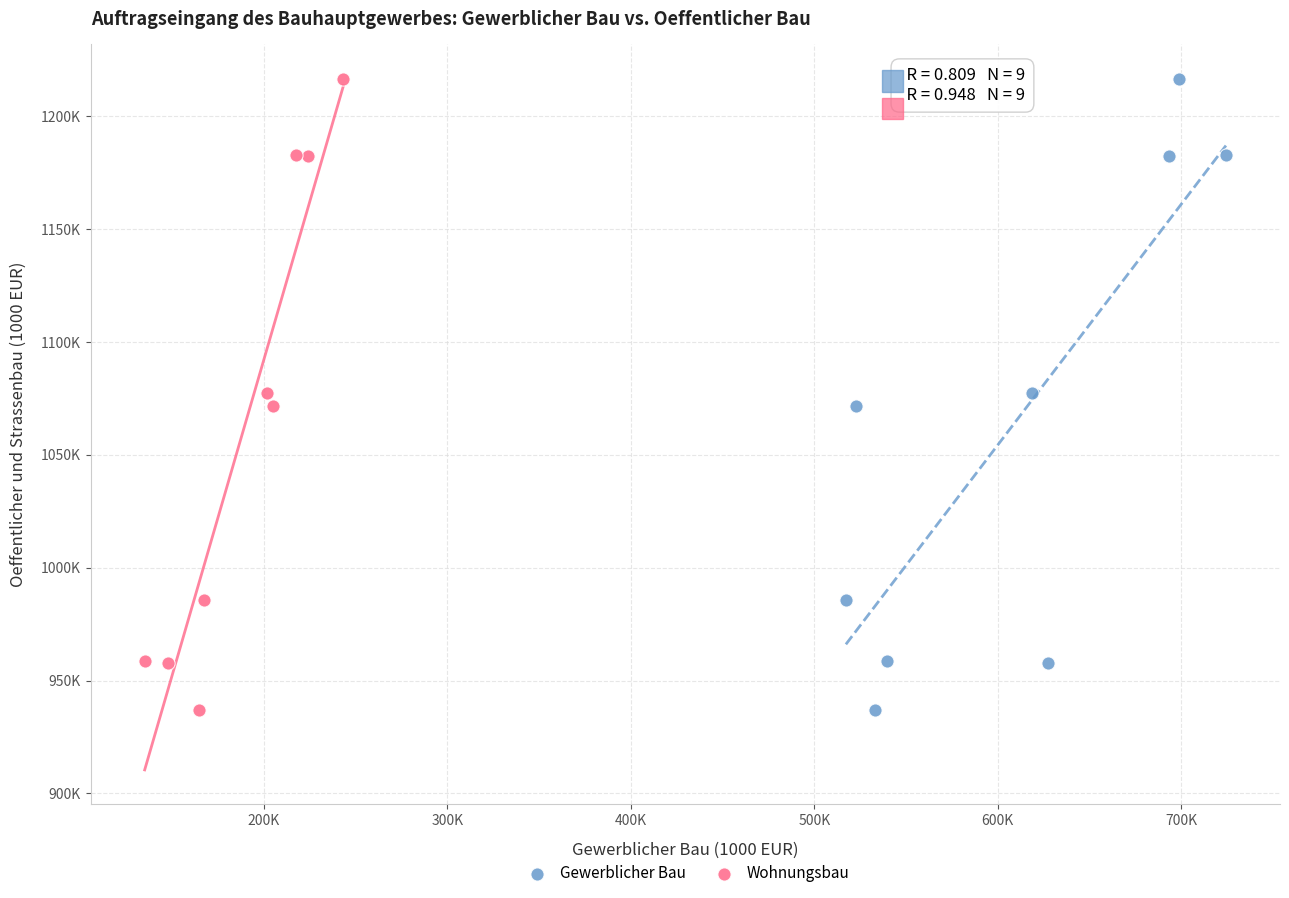

What are all the series names shown in the legend?

Gewerblicher Bau, Wohnungsbau